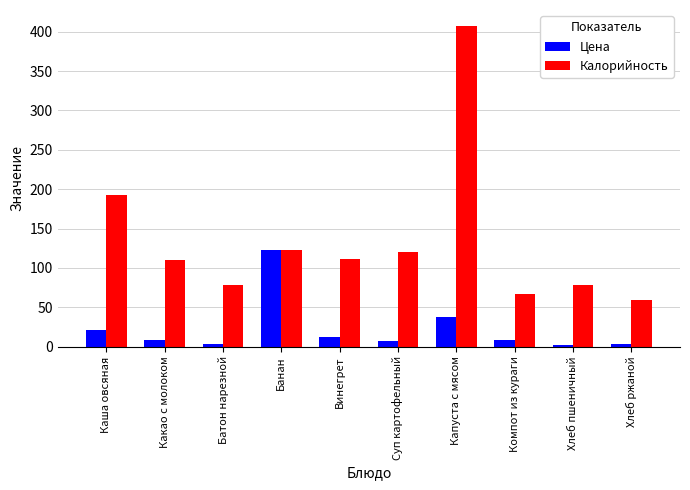

Rank the series at Хлеб пшеничный from highest to lowest value.

Калорийность, Цена